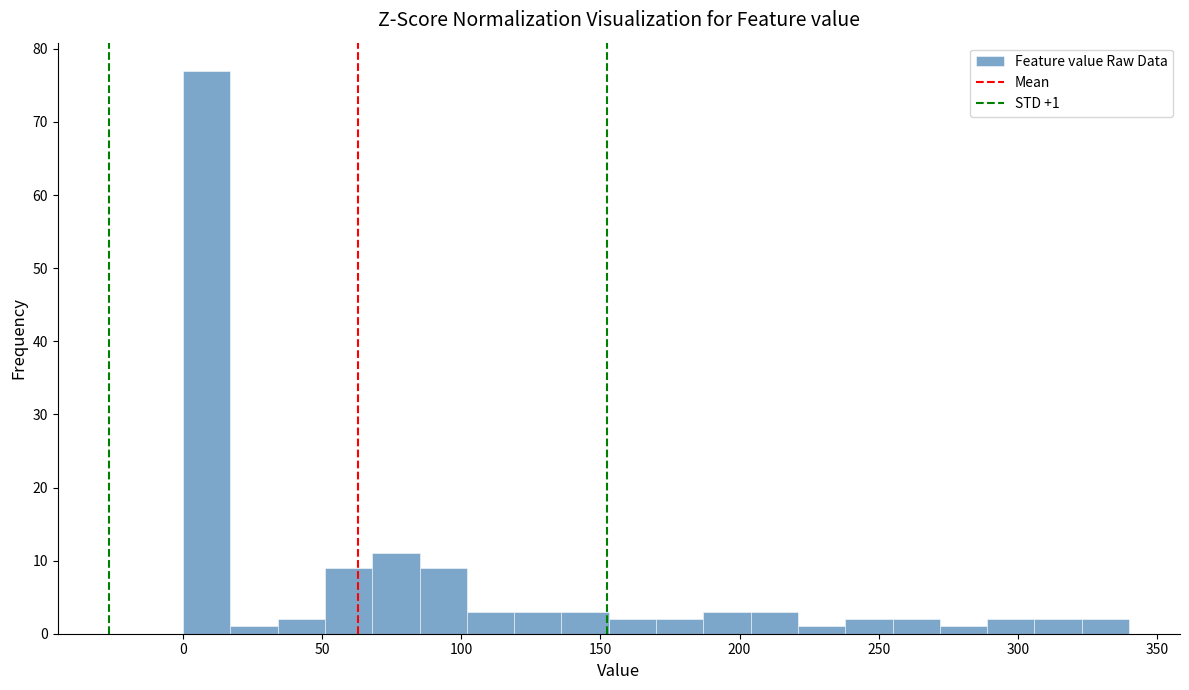

Around what value on the x-axis is the tallest bar? Give the approximate position of its centre, as read against the axis.

10